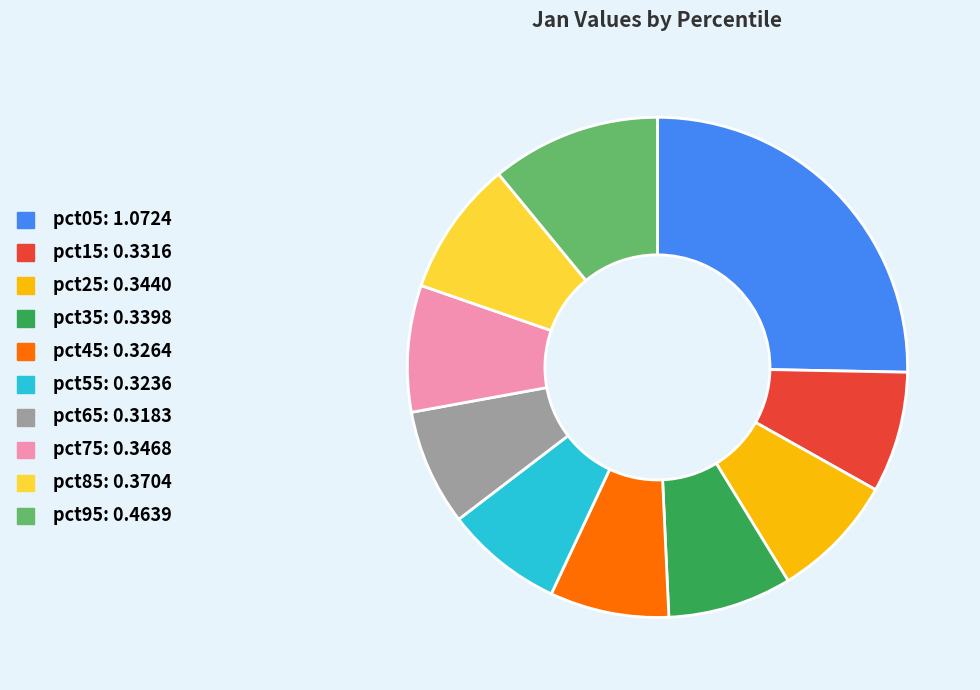

Which category has the biggest portion of the pie?

pct05